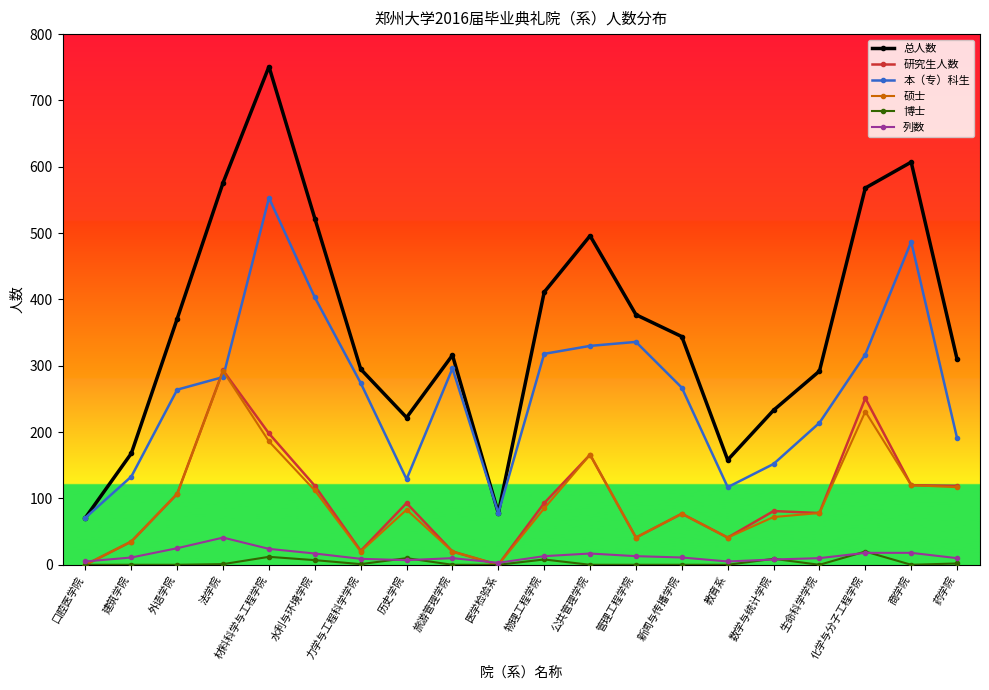

In 研究生人数, how many points are higher than both neighbors (excluding endpoints)?

6